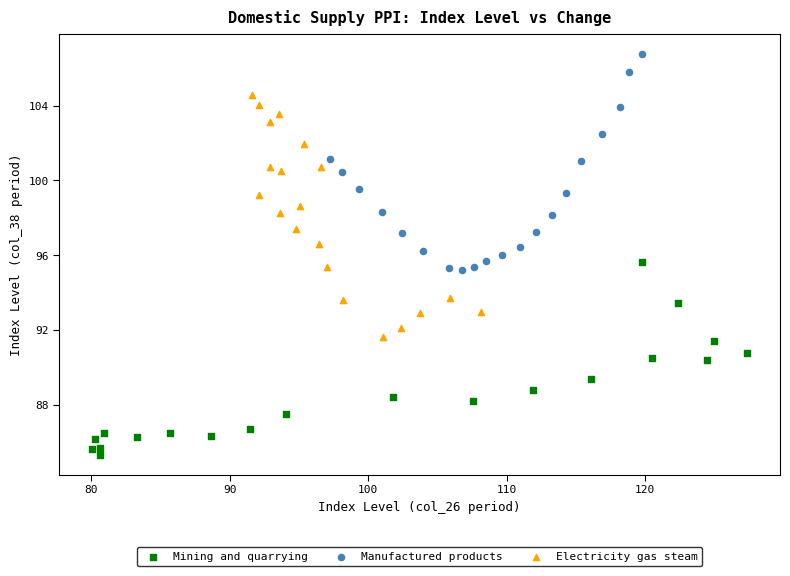

Which series contains the lowest Y value?

Mining and quarrying